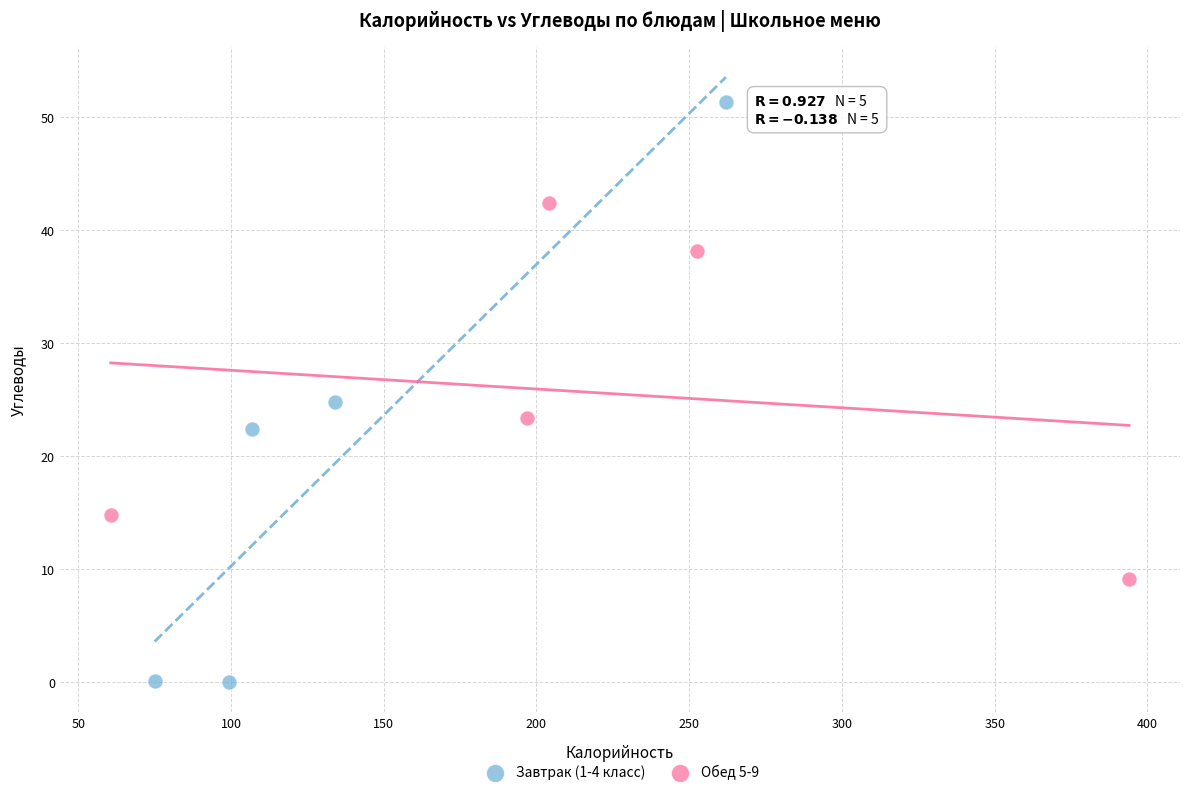

Which series contains the highest Y value?

Завтрак (1-4 класс)